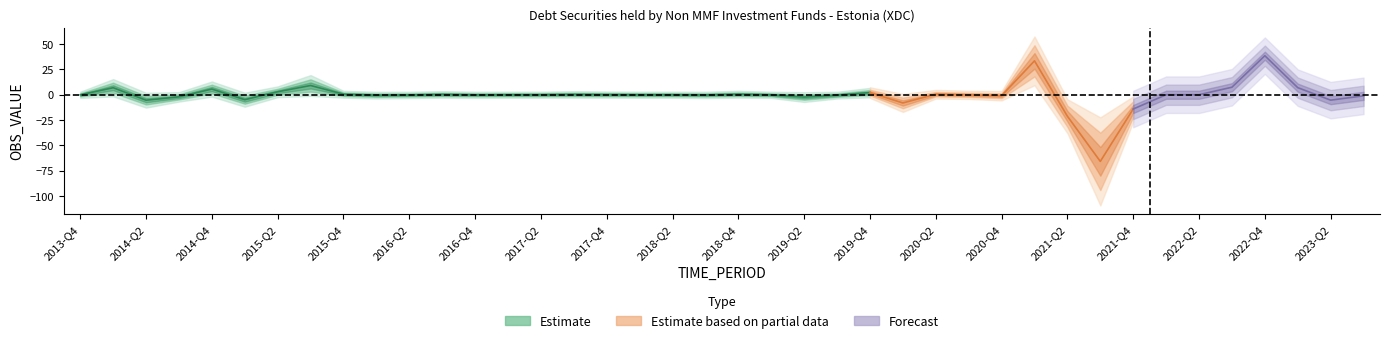

What is the label of the 7th point from the left?

2015-Q2